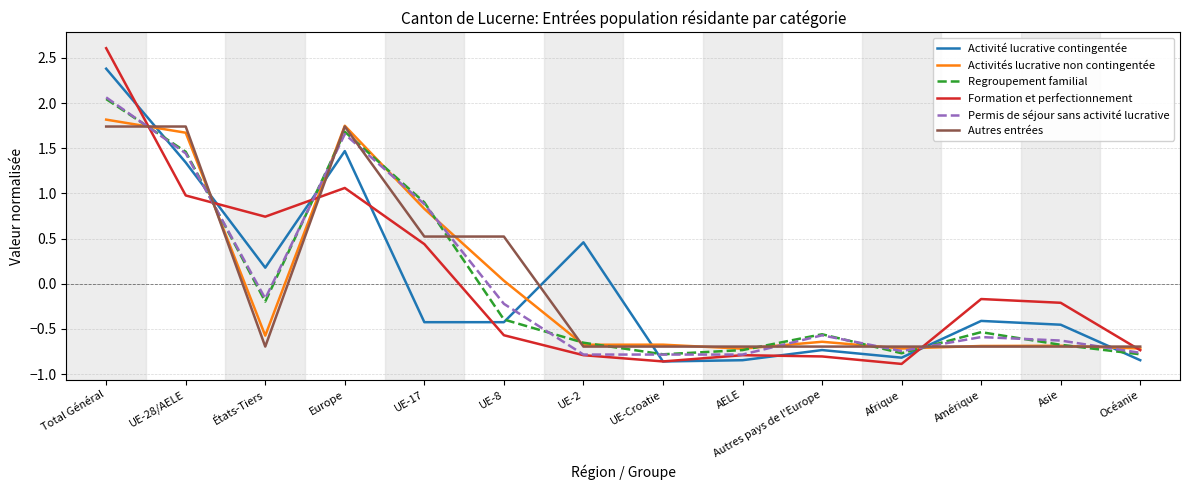

How many positive values does the Activités lucrative non contingentée series have?

5